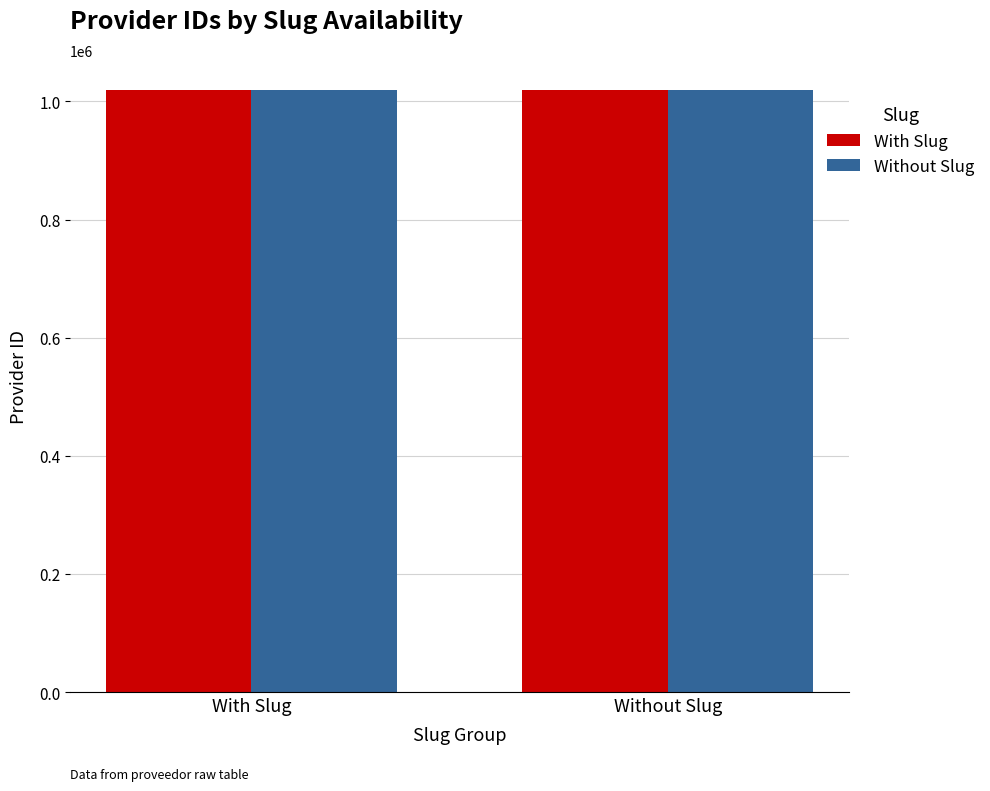

What is the total value across all series at With Slug?

2038448